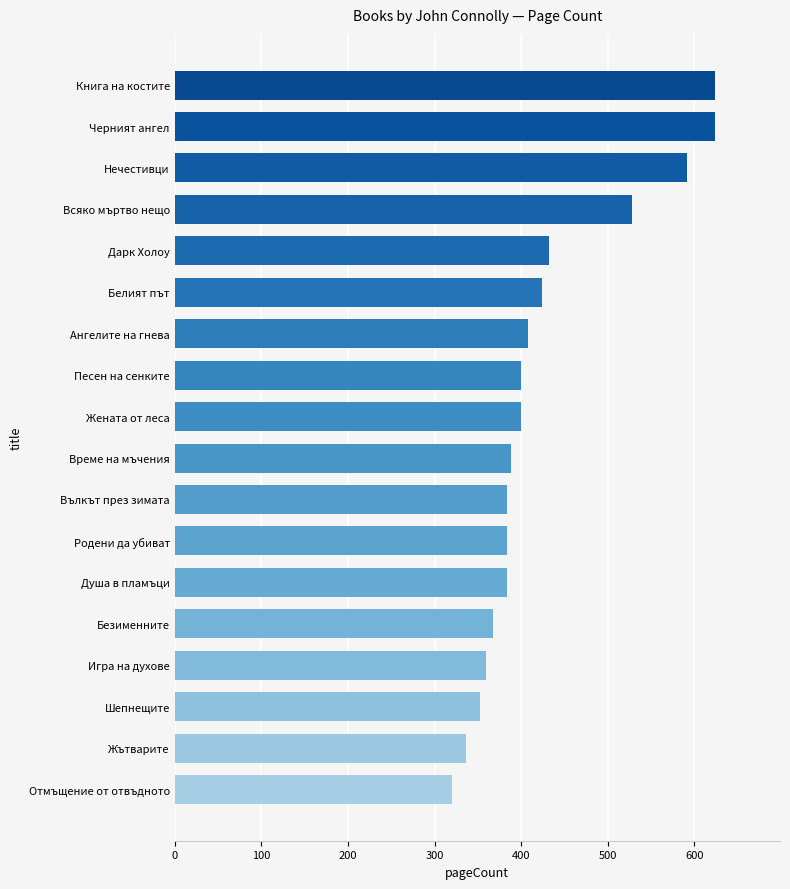

Approximately how many times larger is the value at Ангелите на гнева compared to Родени да убиват?

1.1